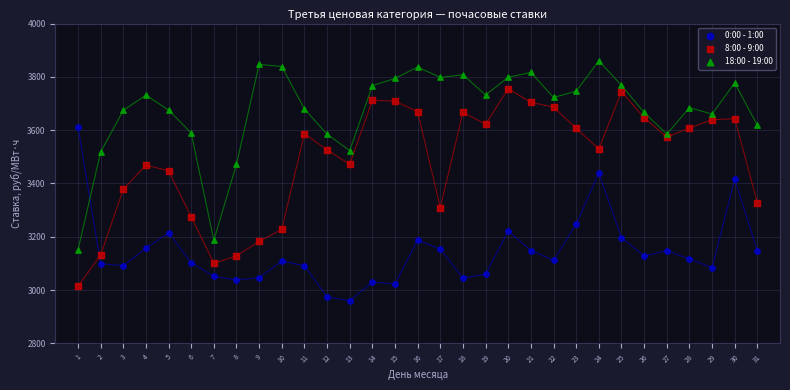

What is the X range (max minus min) for the scatter plot?

30.0